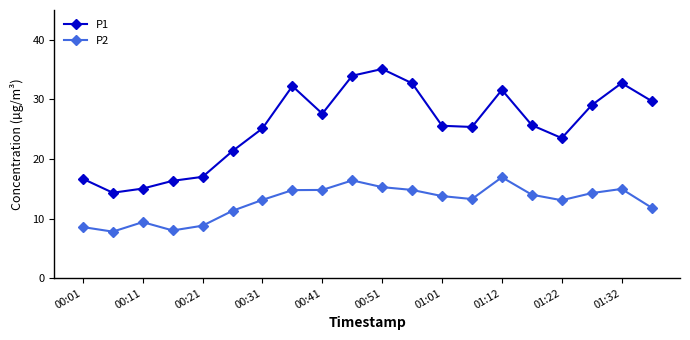

What is the lowest value of the P2 series?

7.8